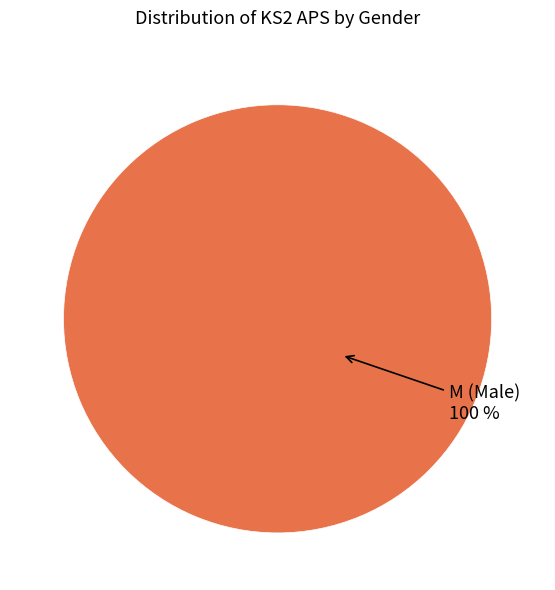

Is it true that M is 6% of the pie?

False